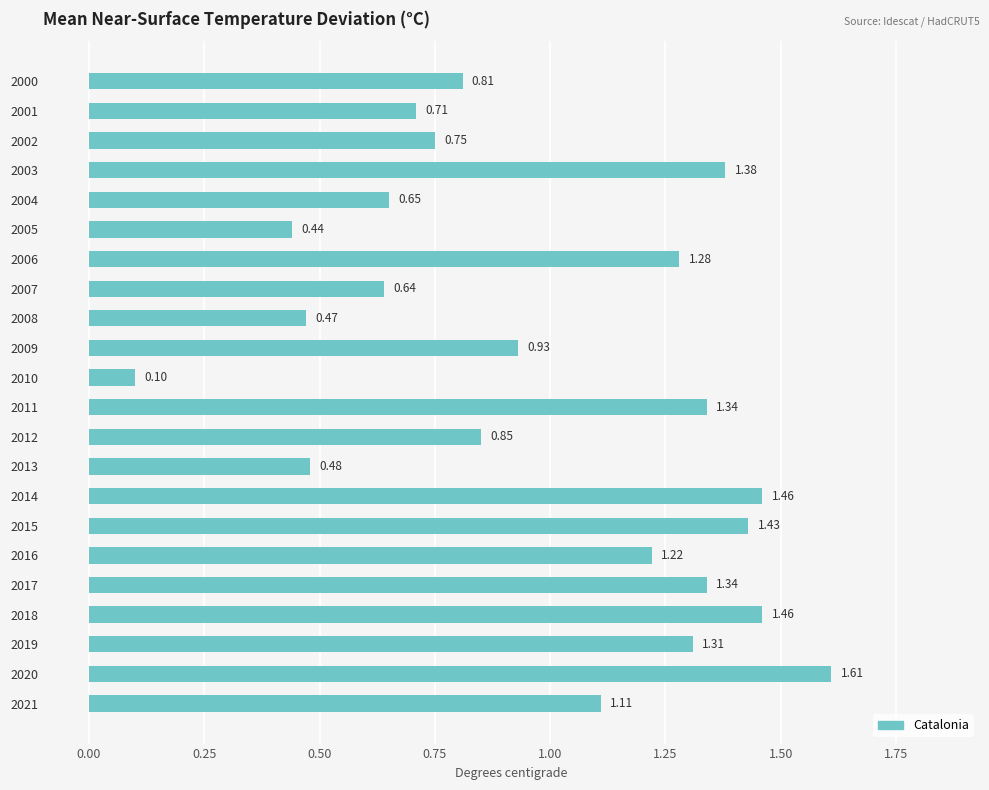

What is the change in value from 2019 to 2008?

-0.8